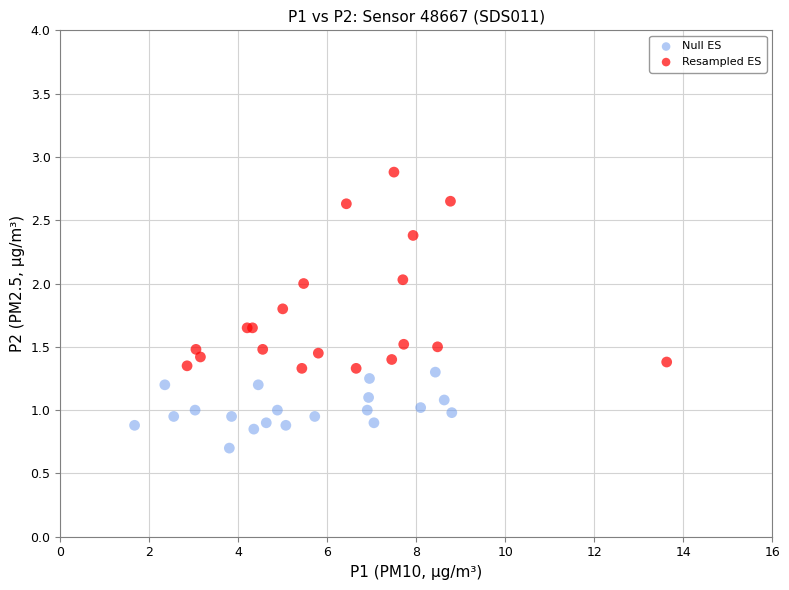

Which series has the widest spread of Y values?

Resampled ES